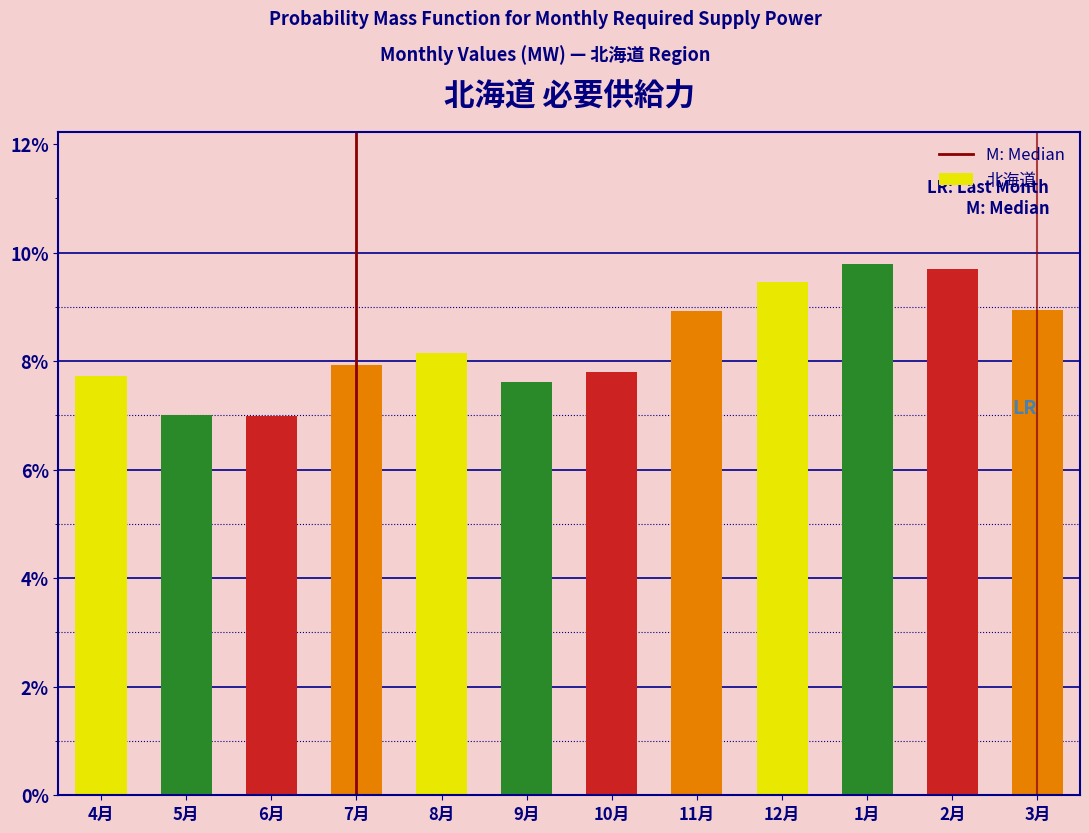

Does the chart contain any negative values?

No